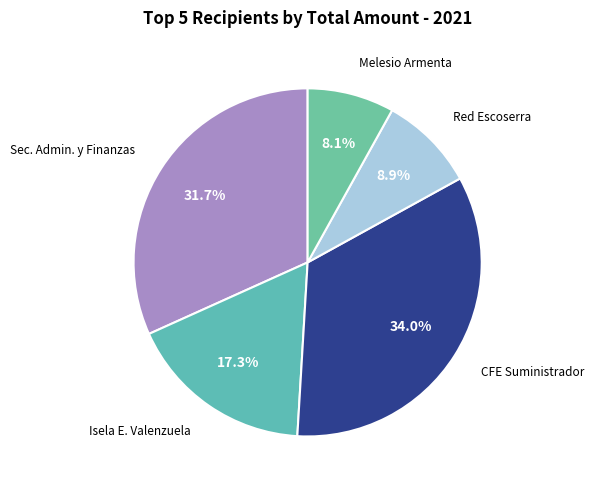

Which category has the smallest portion of the pie?

MELESIO ARMENTA OLGUIN